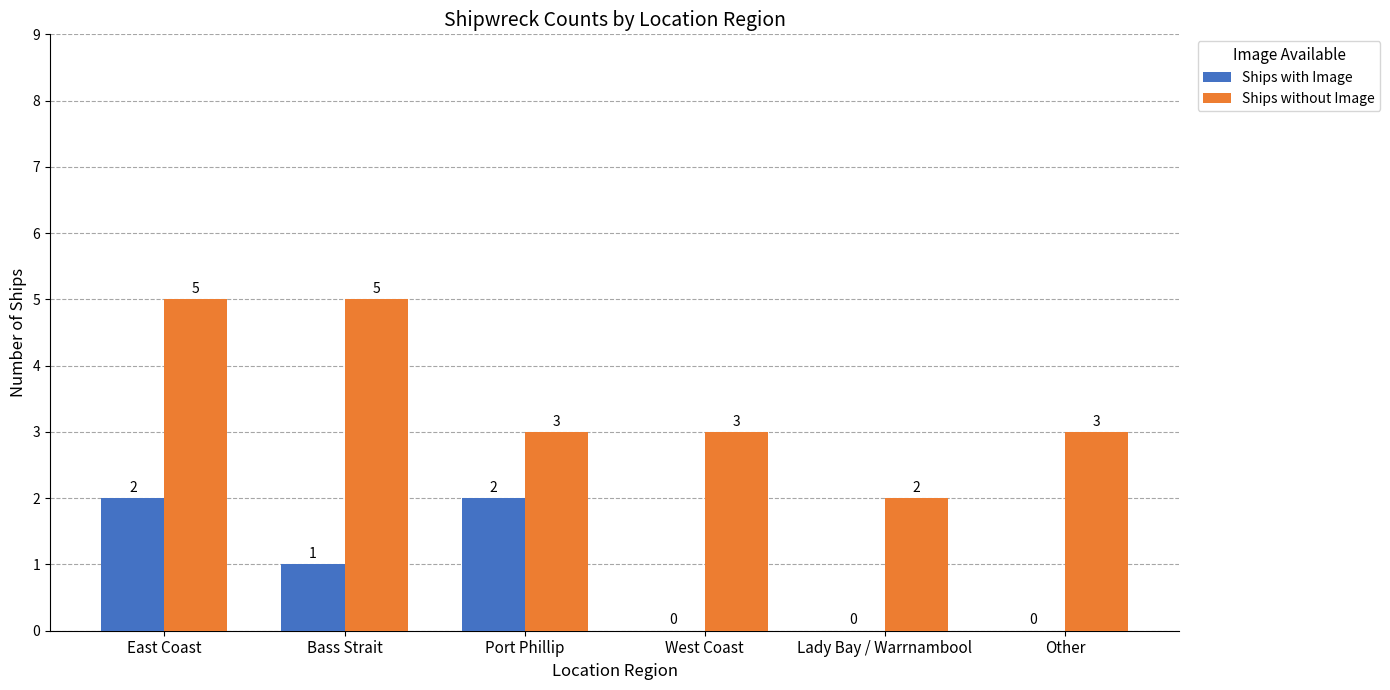

What is the highest value of the Ships without Image series?

5